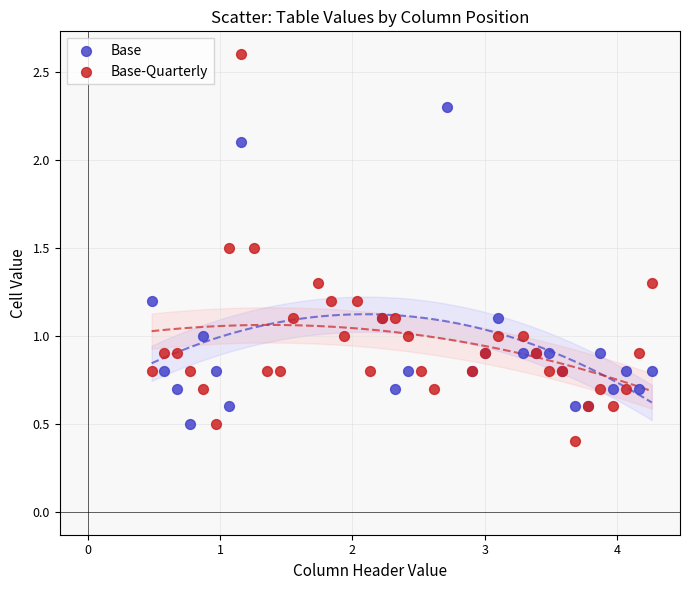

What are all the series names shown in the legend?

Base, Base-Quarterly